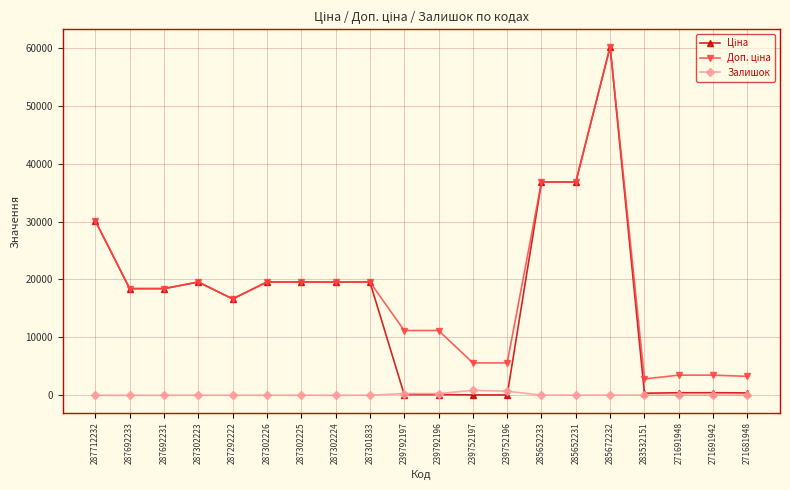

At how many categories does at least one series exceed 9728?

14